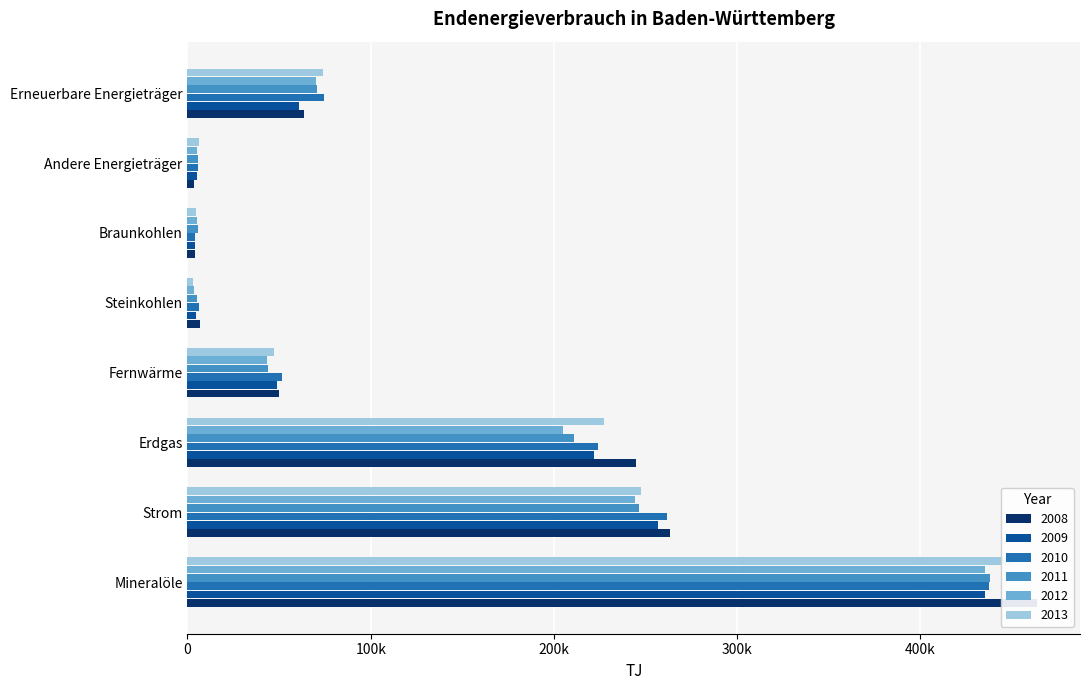

How many bars are there in total?

48